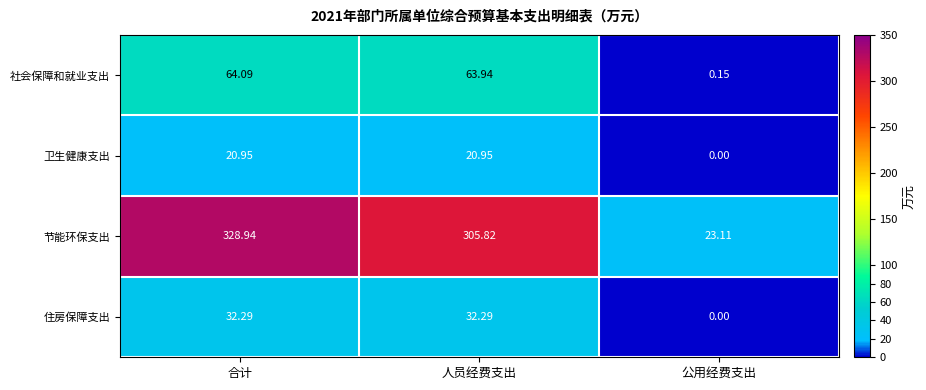

What is the greatest value displayed?

328.9